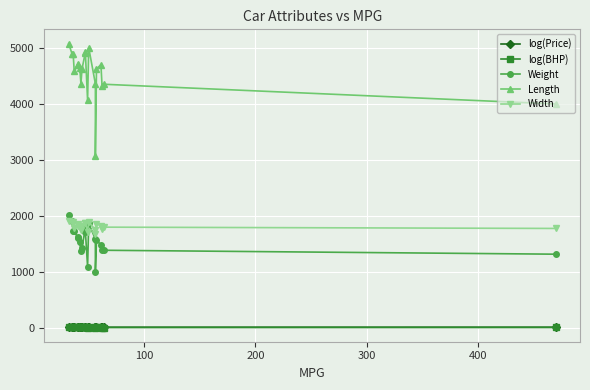

What is the lowest value of the Width series?

1680.0